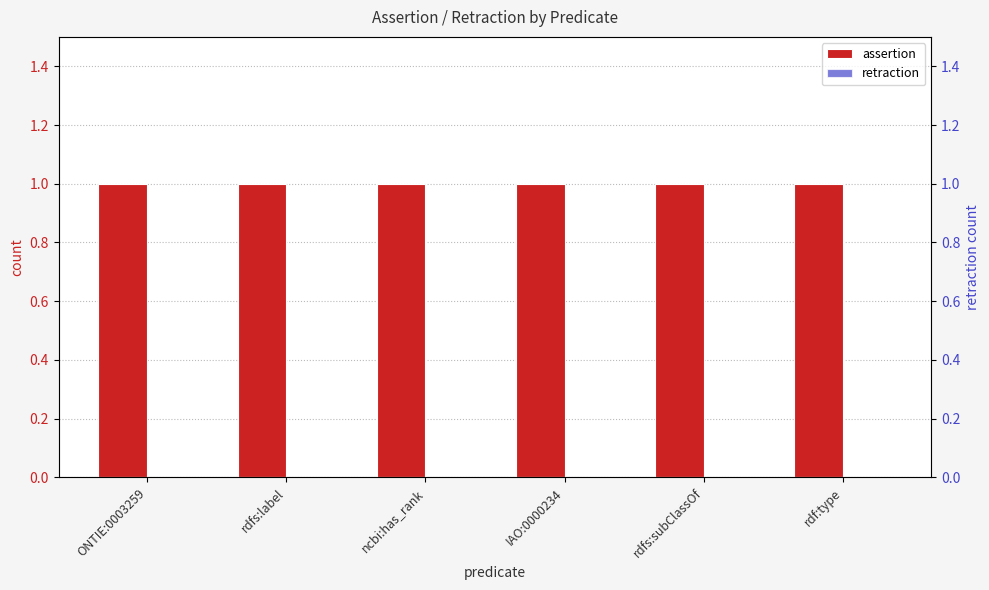

Is the value of assertion at rdf:type greater than the value of retraction at rdfs:label?

Yes